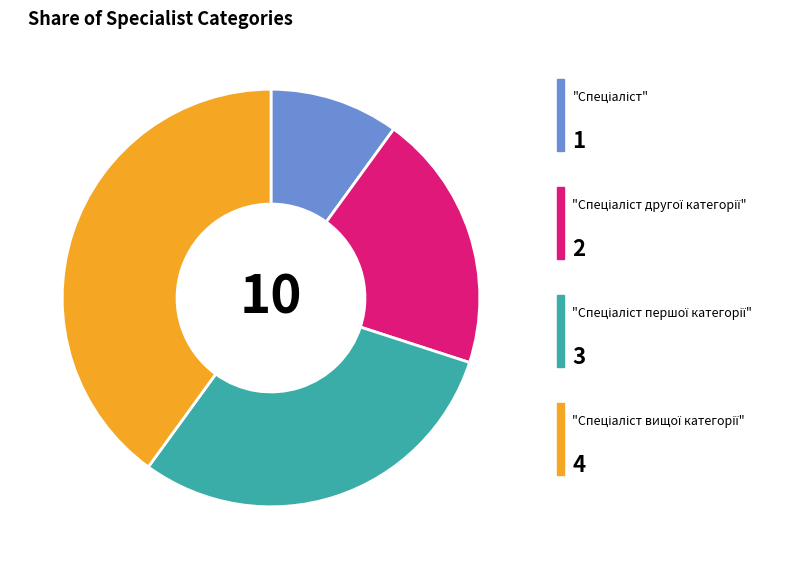

Does any single category account for the majority?

No